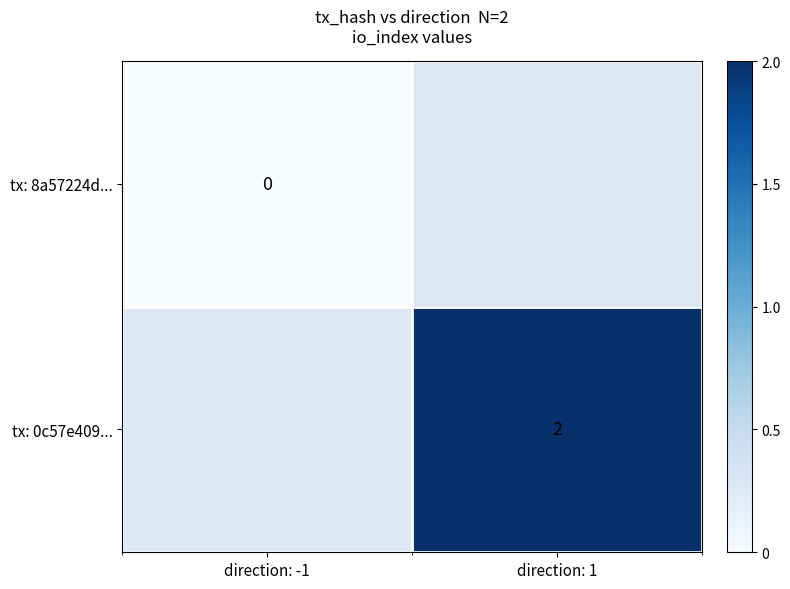

Is it true that tx: 0c57e409... equals 2 at direction: 1?

True